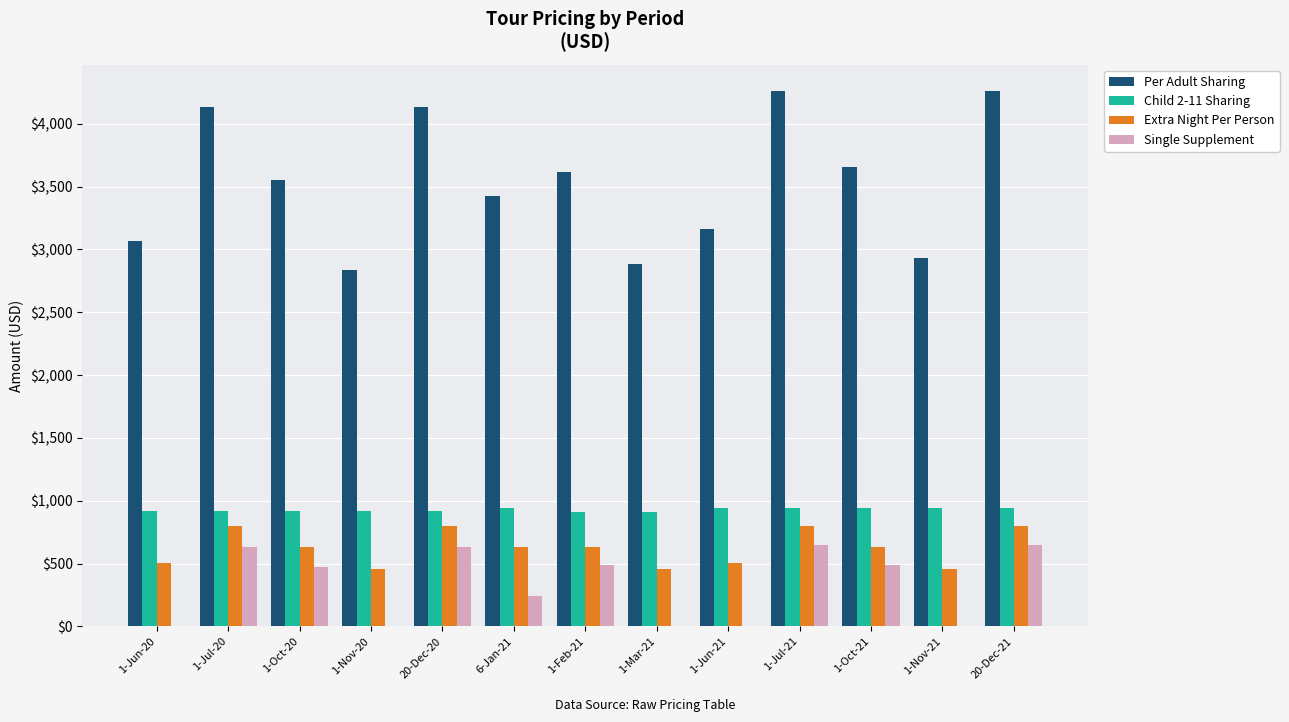

Which series changed the most between 1-Jun-20 and 6-Jan-21?

Per Adult Sharing